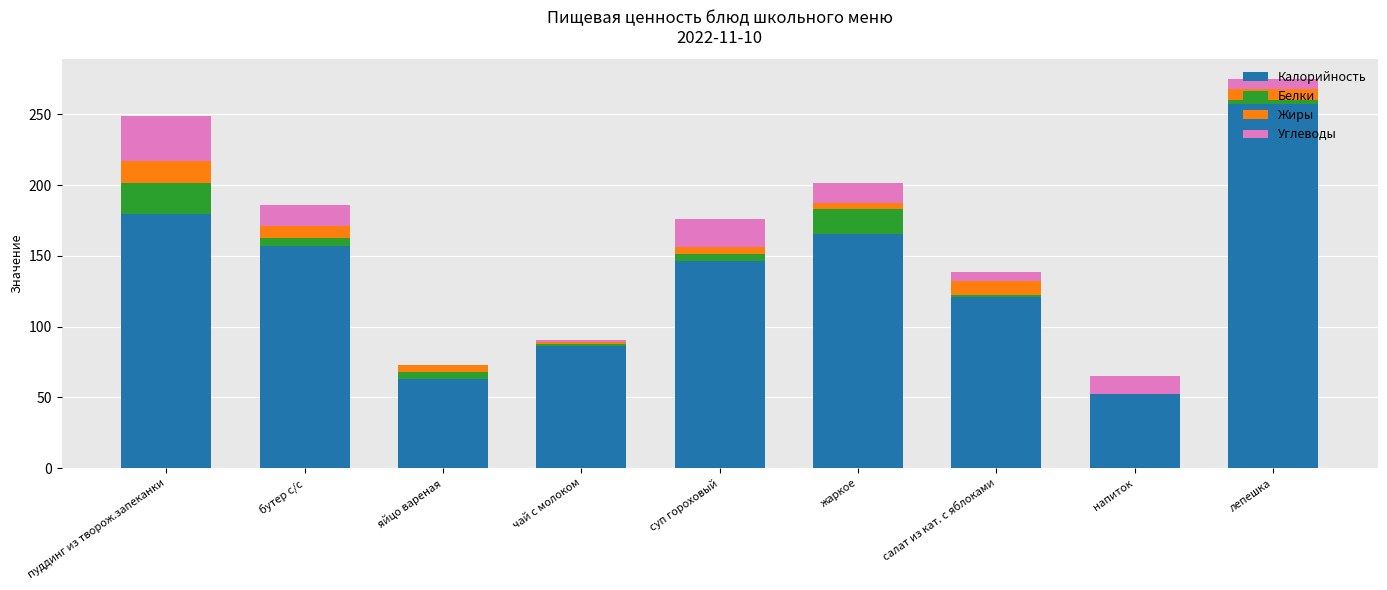

Which category has the highest value in the Калорийность series?

лепешка